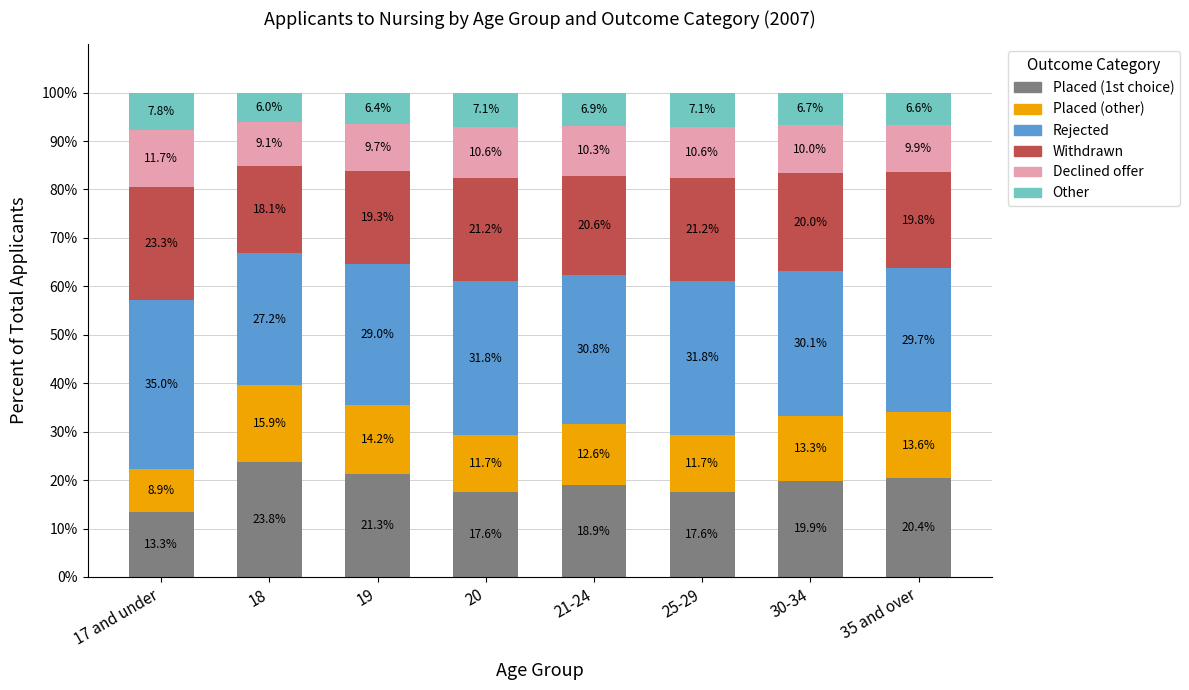

Is it true that Placed (1st choice) equals 19.9 at 30-34?

True